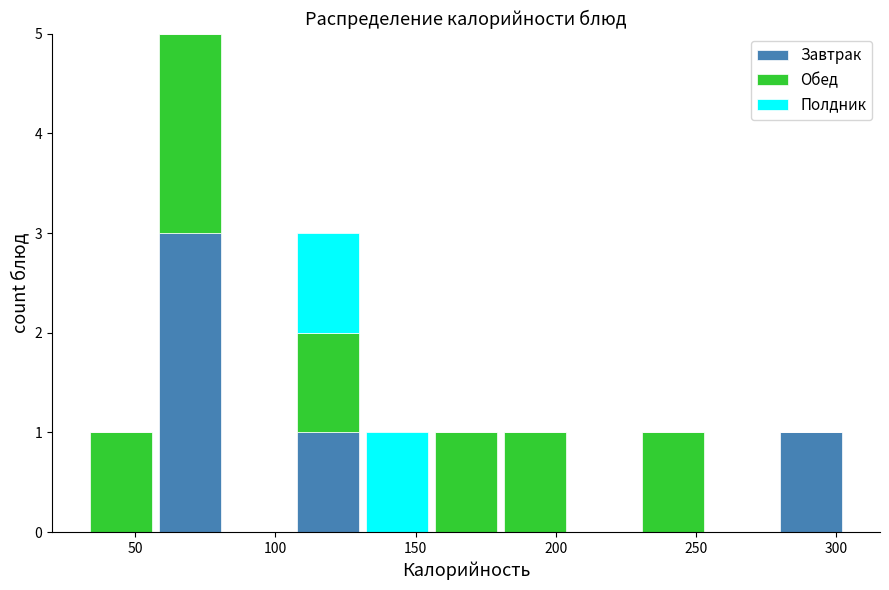

Which range on the x-axis has the tallest stacked bar (by total height)?

55 to 80